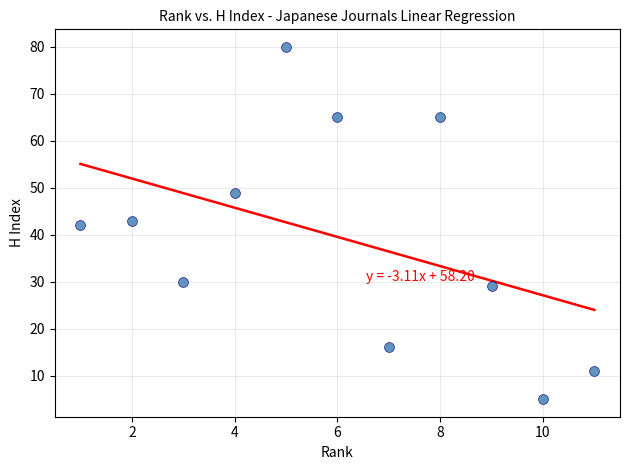

What is the range of Y values (max minus min)?

75